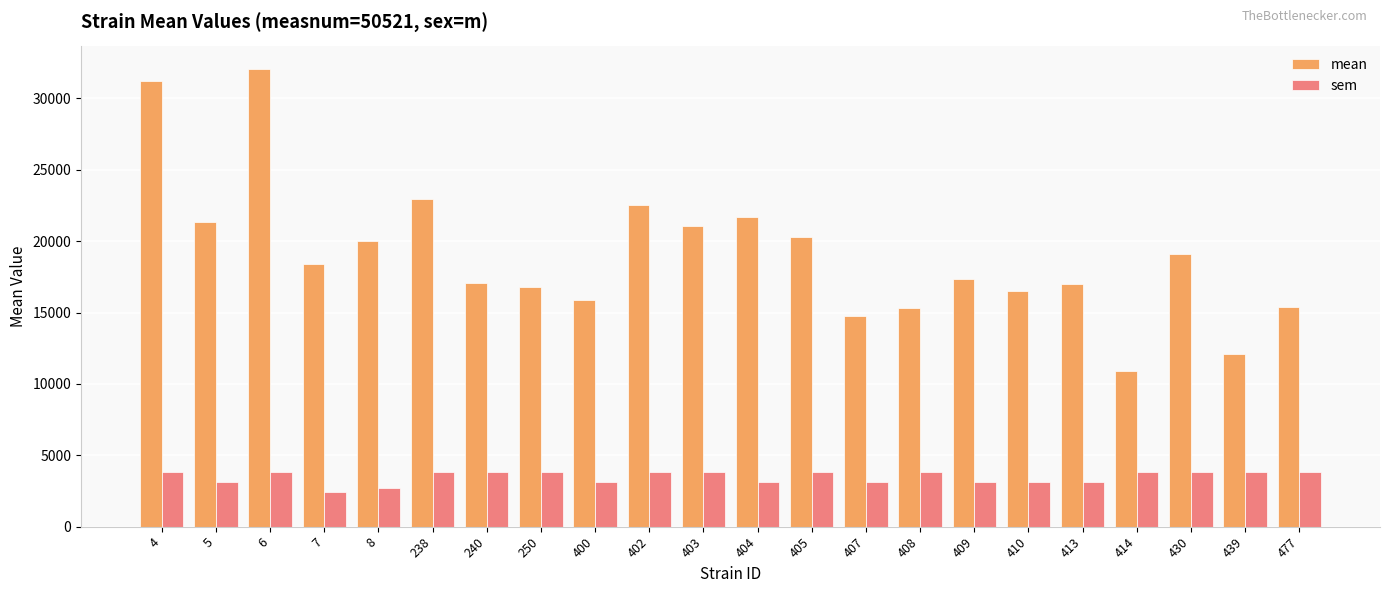

List the series in order of their peak value, highest first.

mean, sem